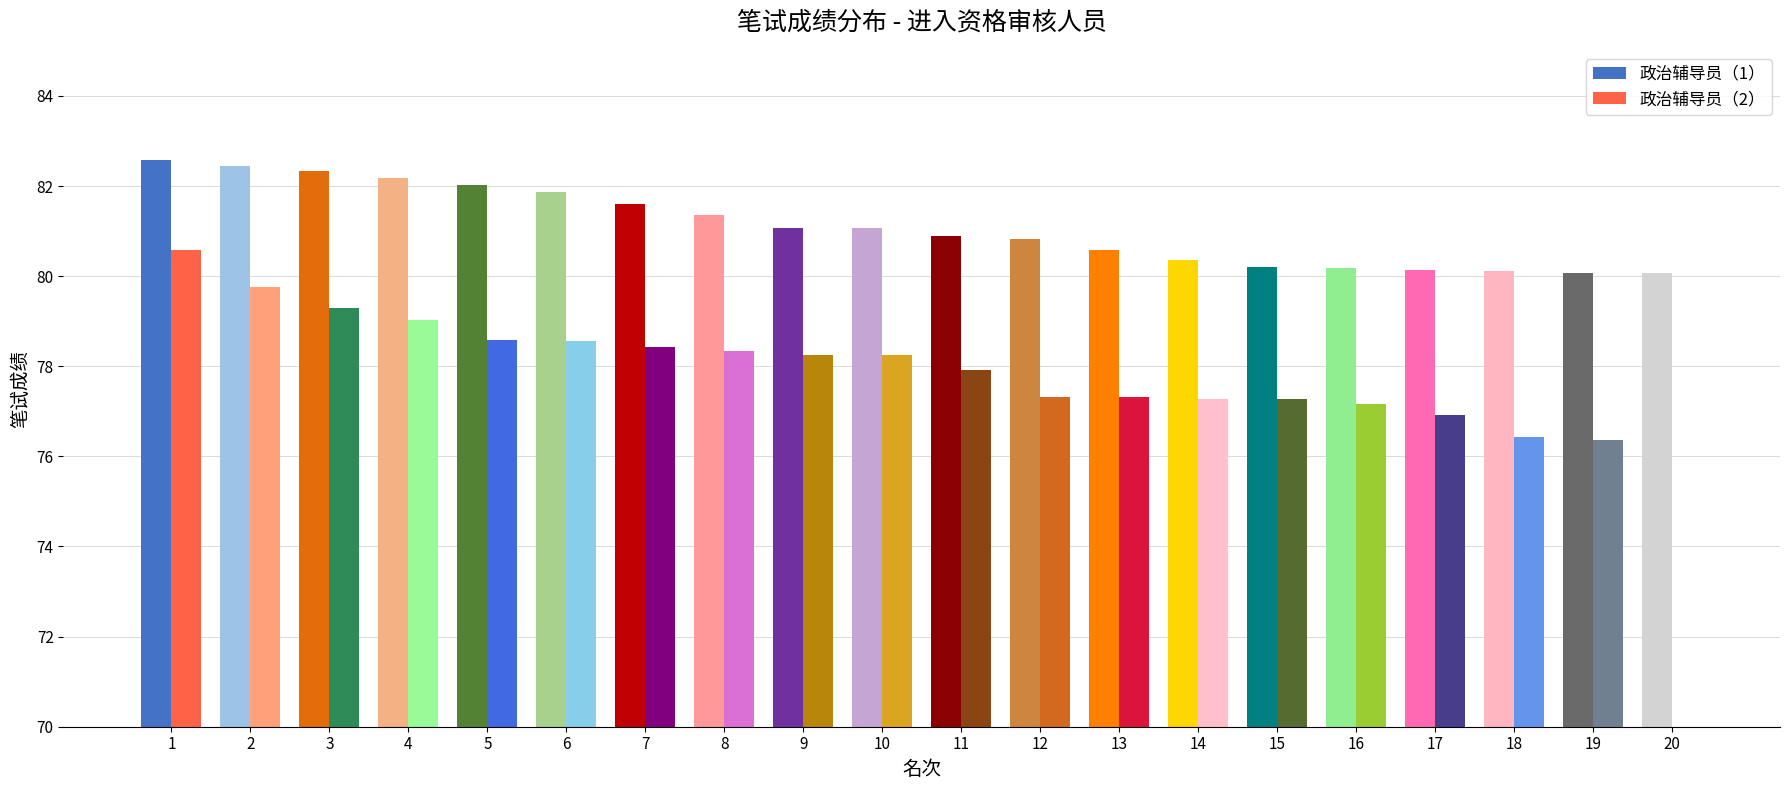

How many data points in 政治辅导员（2） are less than 78?

10